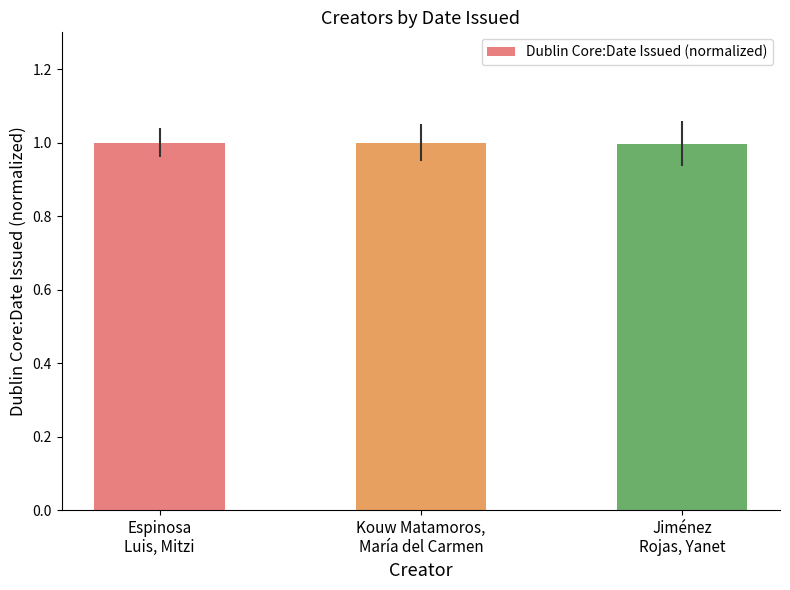

Are the bars horizontal?

No